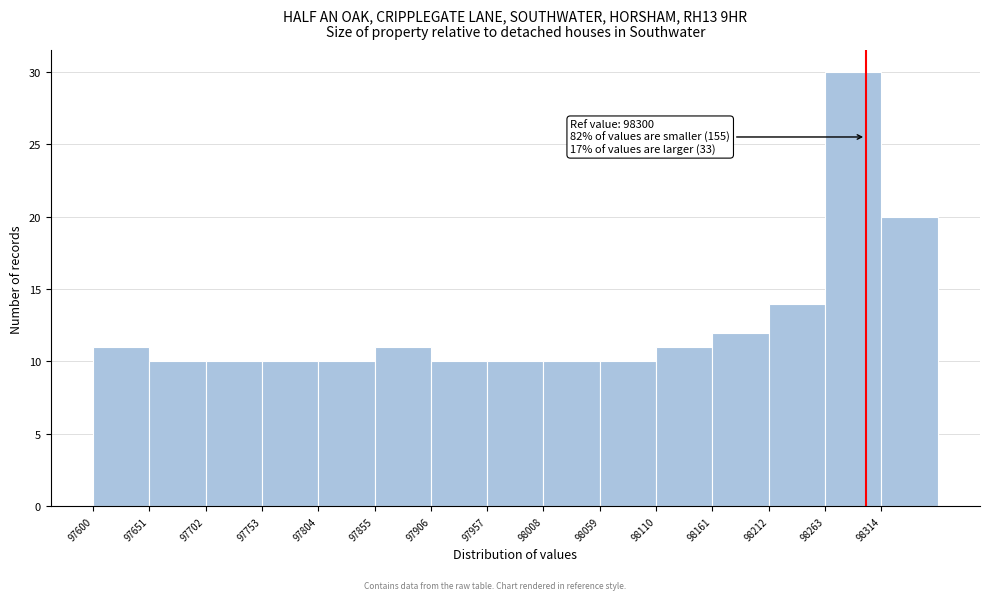

Over which range of the x-axis is the bar tallest?

98263 to 98314